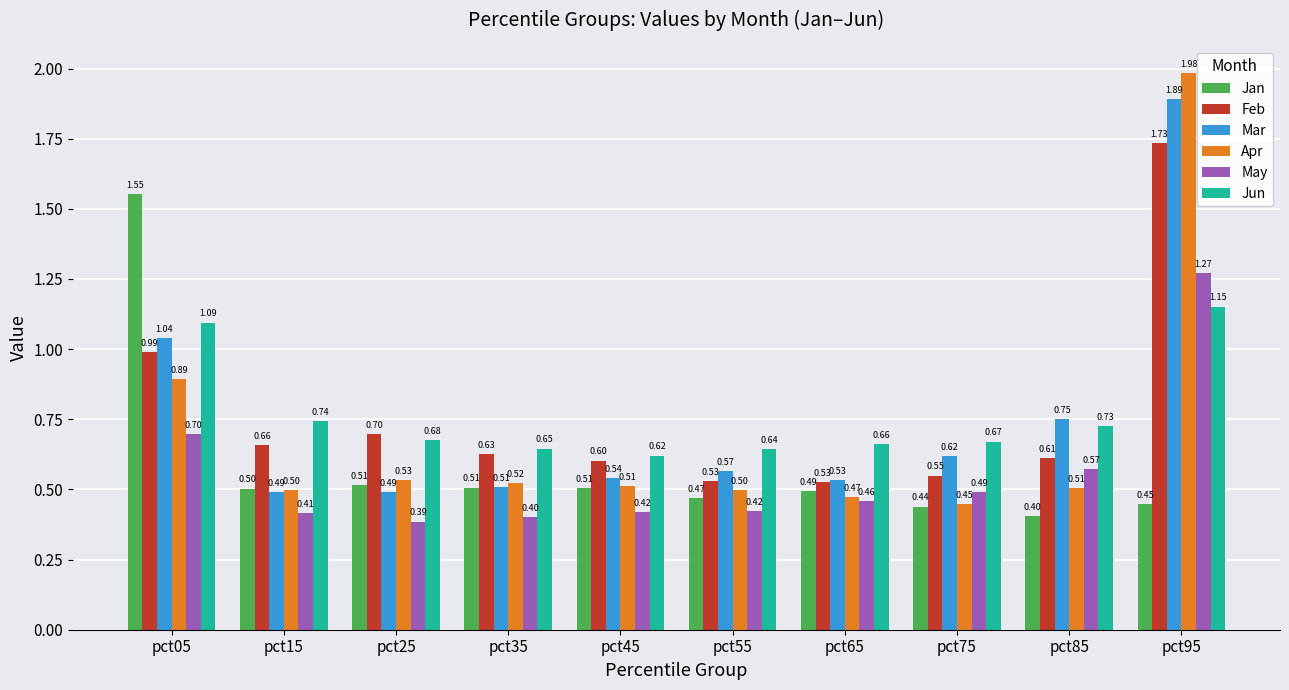

What is the difference between the maximum and second lowest values in the Mar series?

1.4